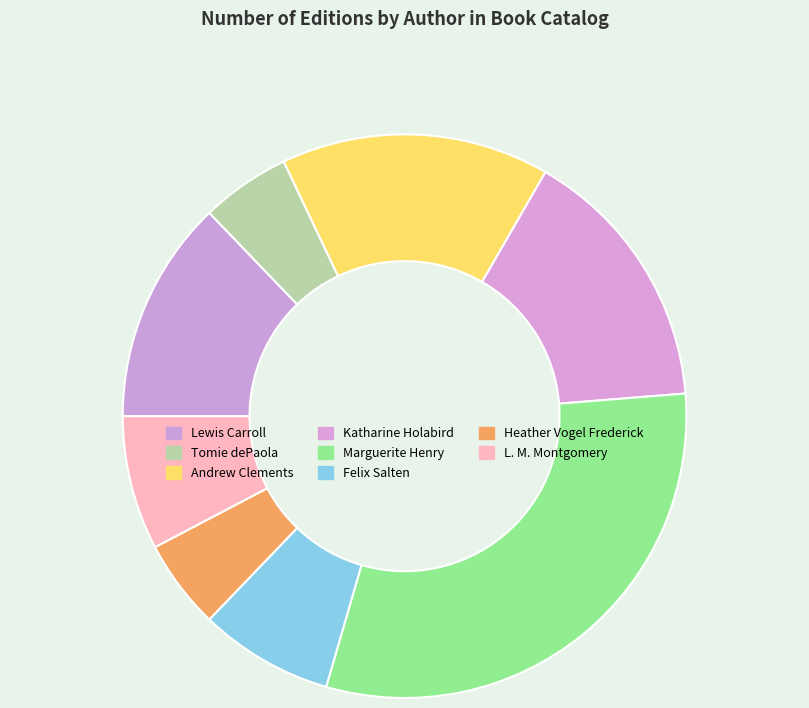

Count the number of slices in the pie.

8